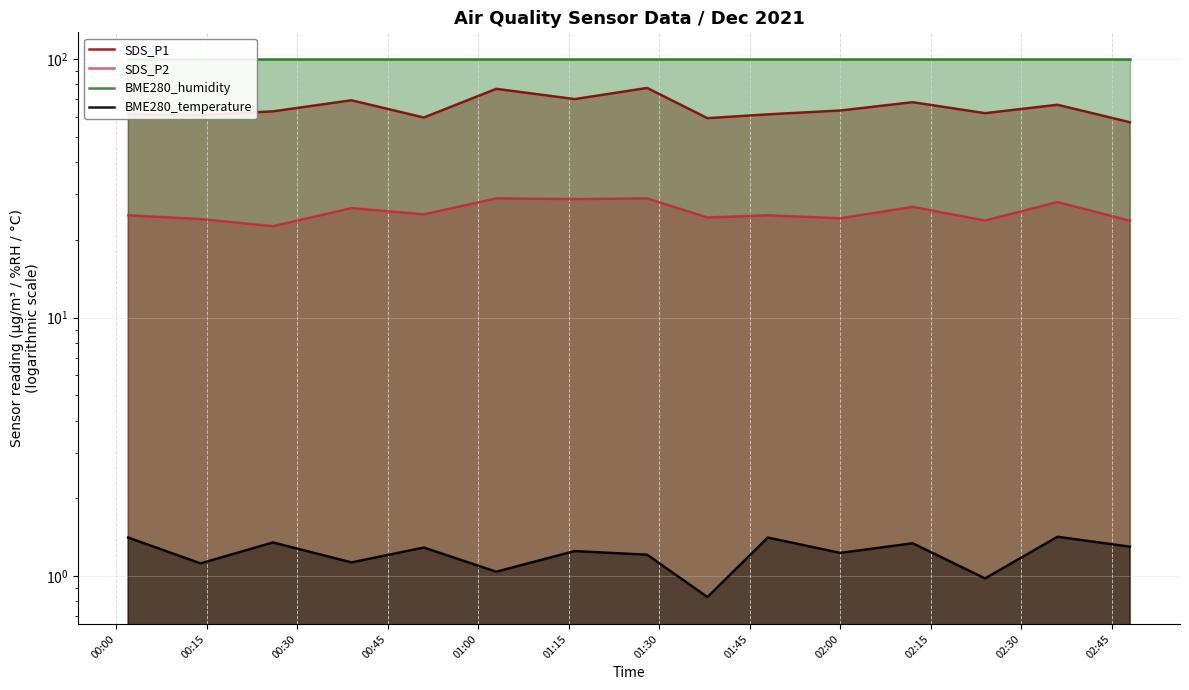

What is the sum of the SDS_P1 values at 01:15 and 00:45?

146.2